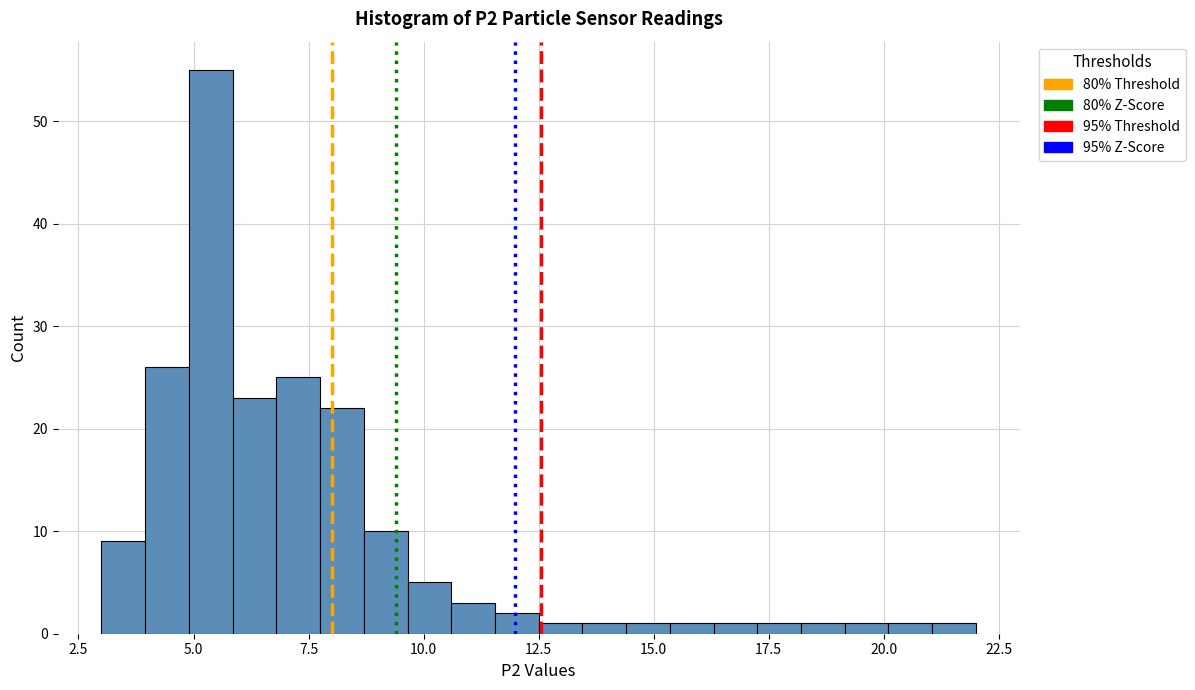

Around what value on the x-axis is the tallest bar? Give the approximate position of its centre, as read against the axis.

5.5